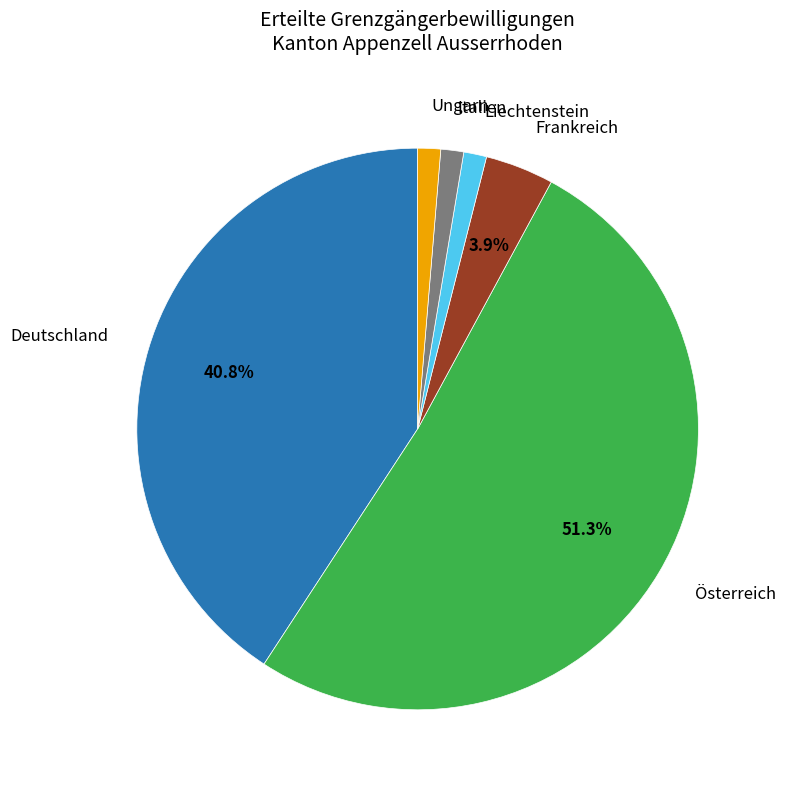

What is the largest slice in the pie chart?

Österreich